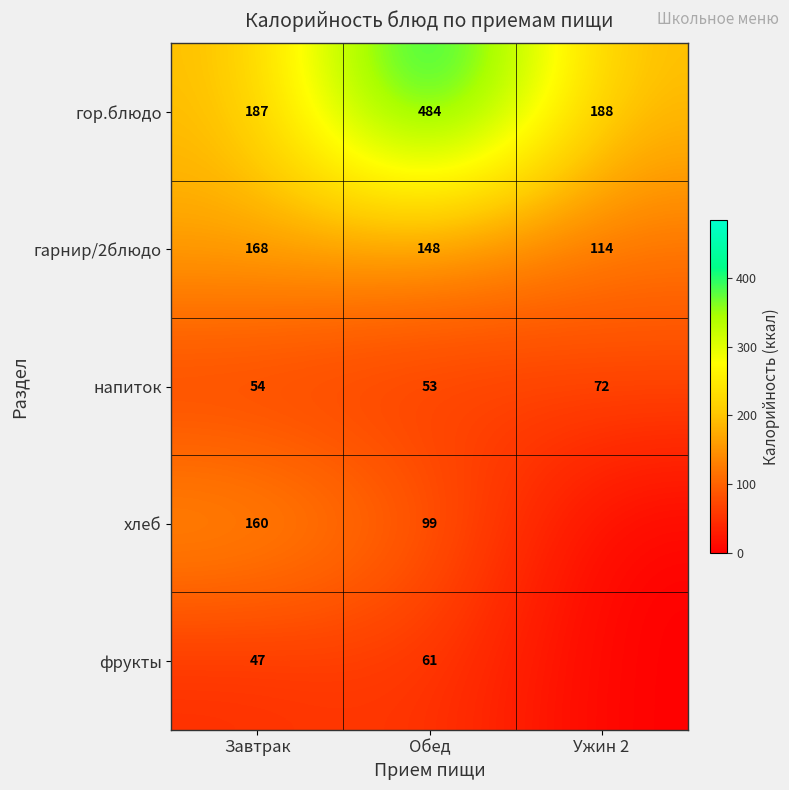

The value of гор.блюдо at Ужин 2 is 188. True or false?

True